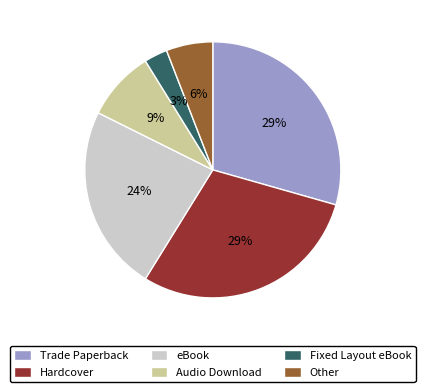

Is the sum of Fixed Layout eBook and Trade Paperback greater than half?

No